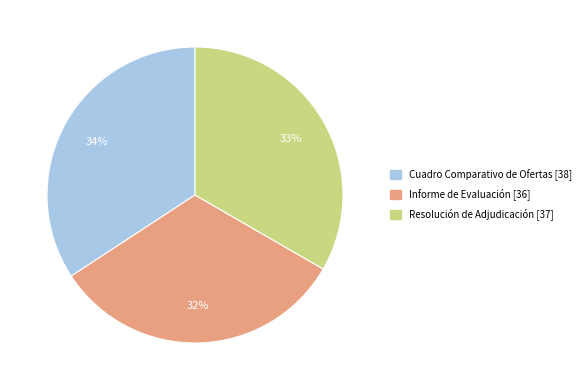

Is the sum of Informe de Evaluación and Cuadro Comparativo de Ofertas greater than half?

Yes